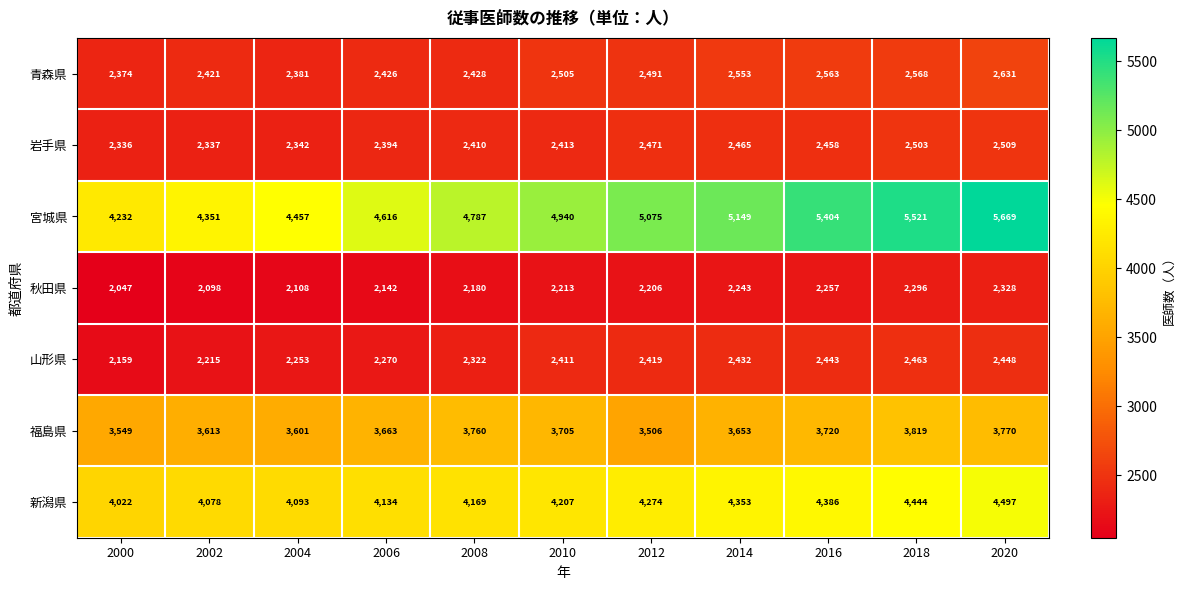

Which series has the largest total across all categories?

宮城県